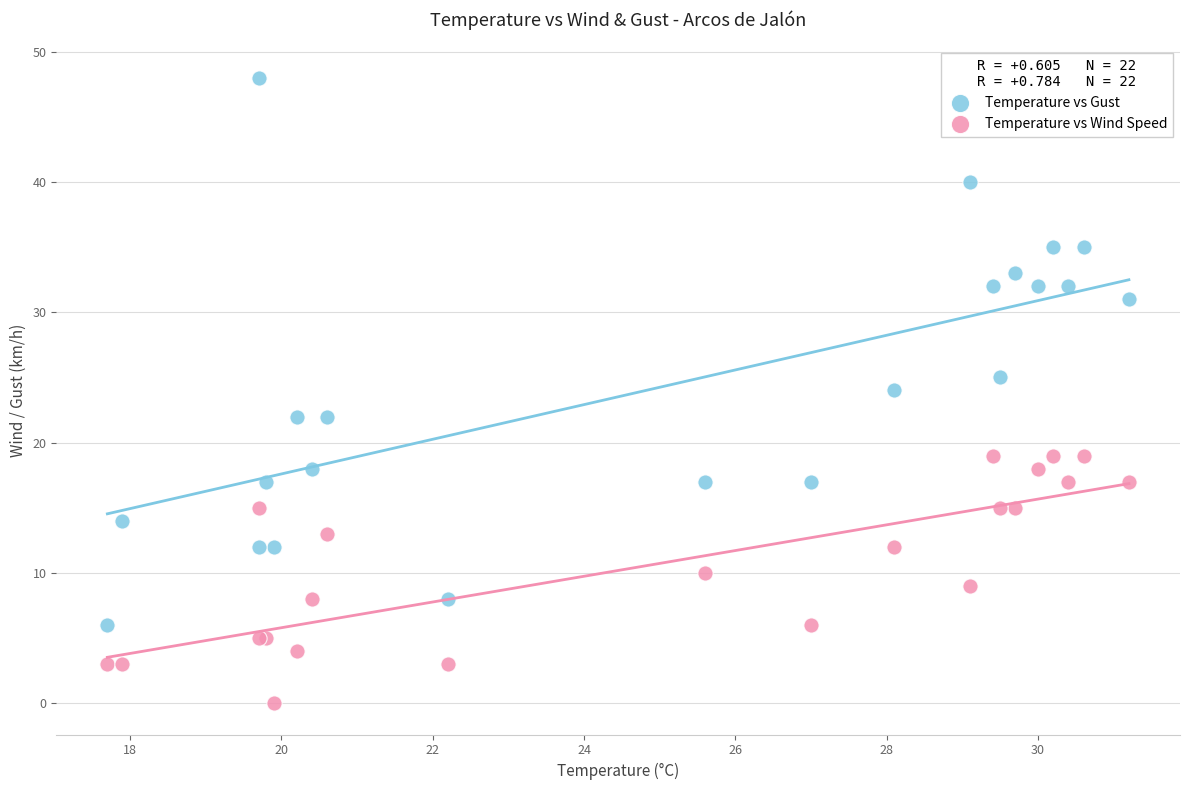

Which series reaches the minimum Y coordinate?

Temperature vs Wind Speed